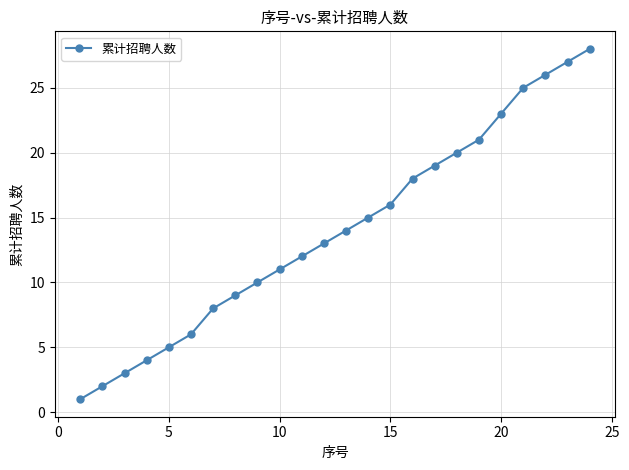

What is the sum of all values?

336